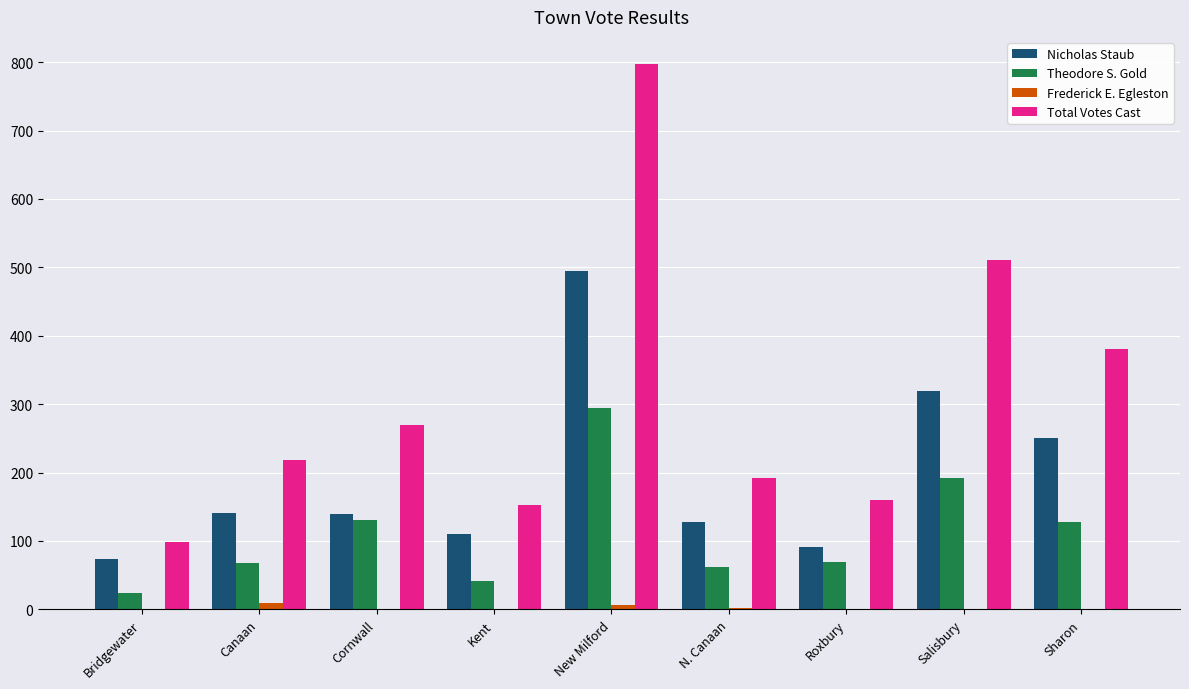

Which label corresponds to the largest value in the chart?

New Milford